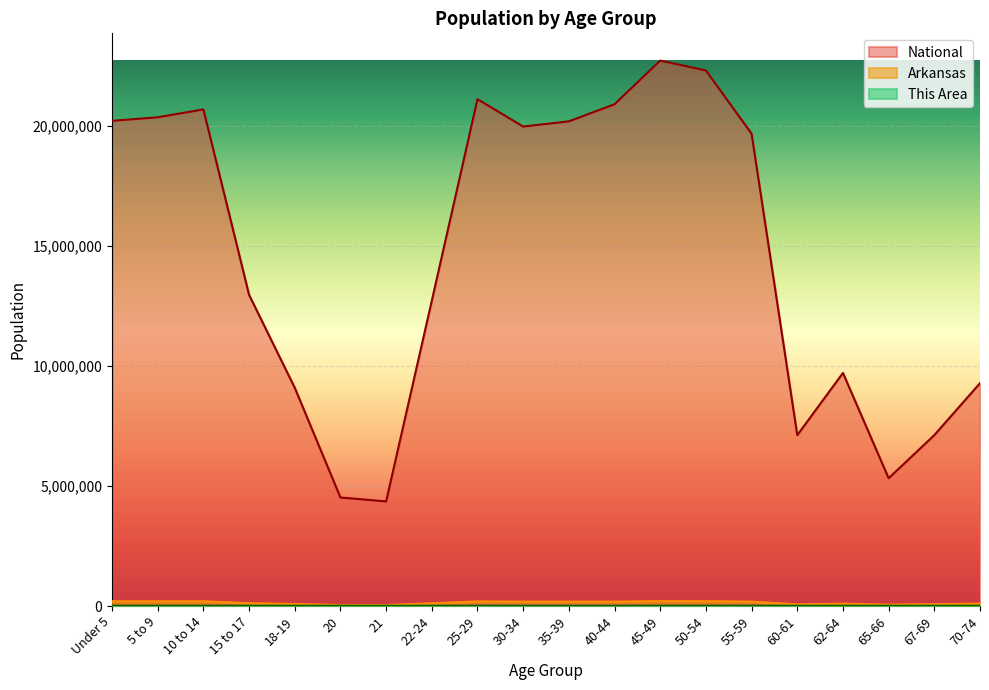

What is the maximum value shown in the chart?

22708591